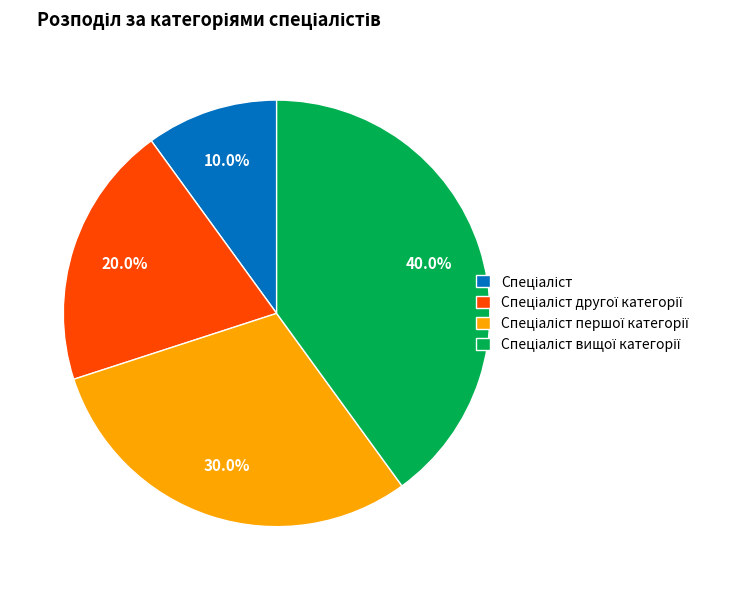

How many segments does this pie chart have?

4